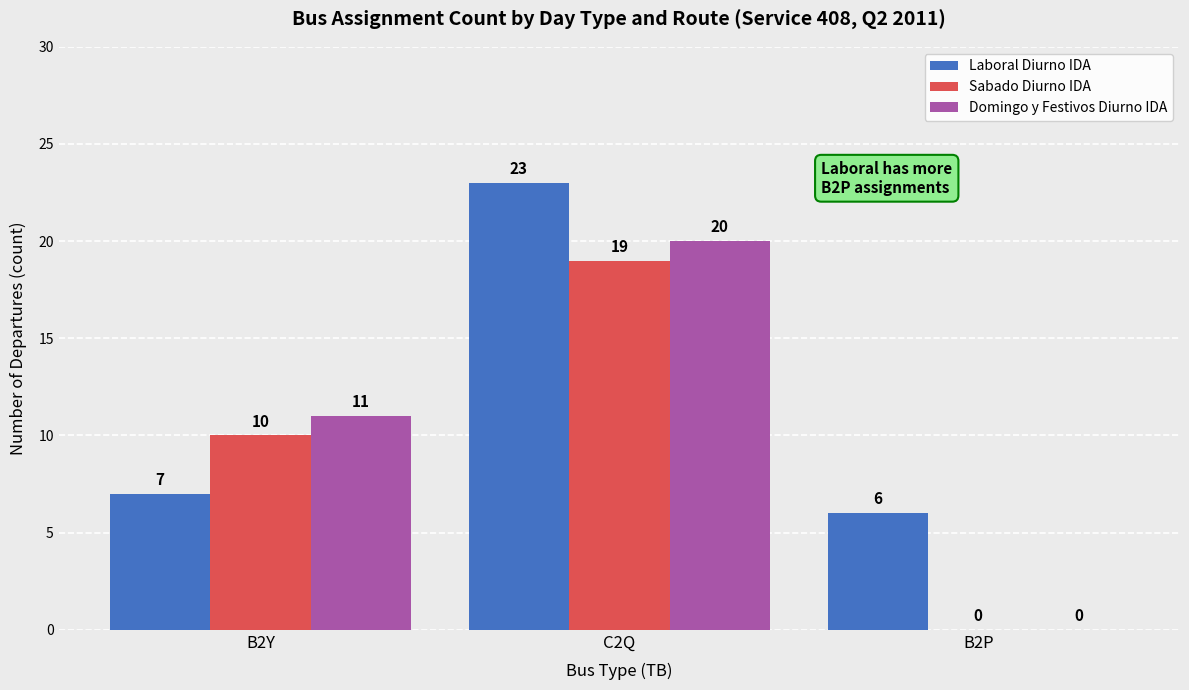

Which series has the widest spread of values?

Domingo y Festivos Diurno IDA